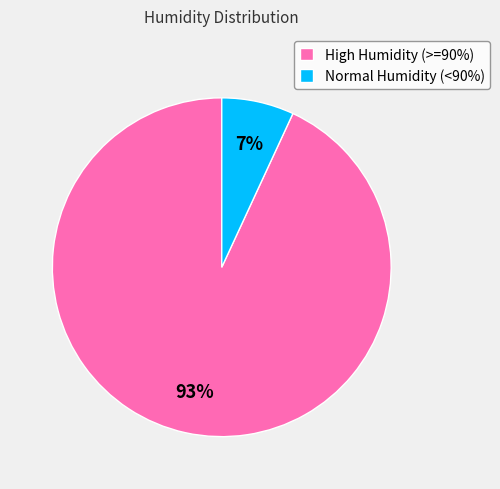

Which slice is the largest?

High Humidity (>=90%)